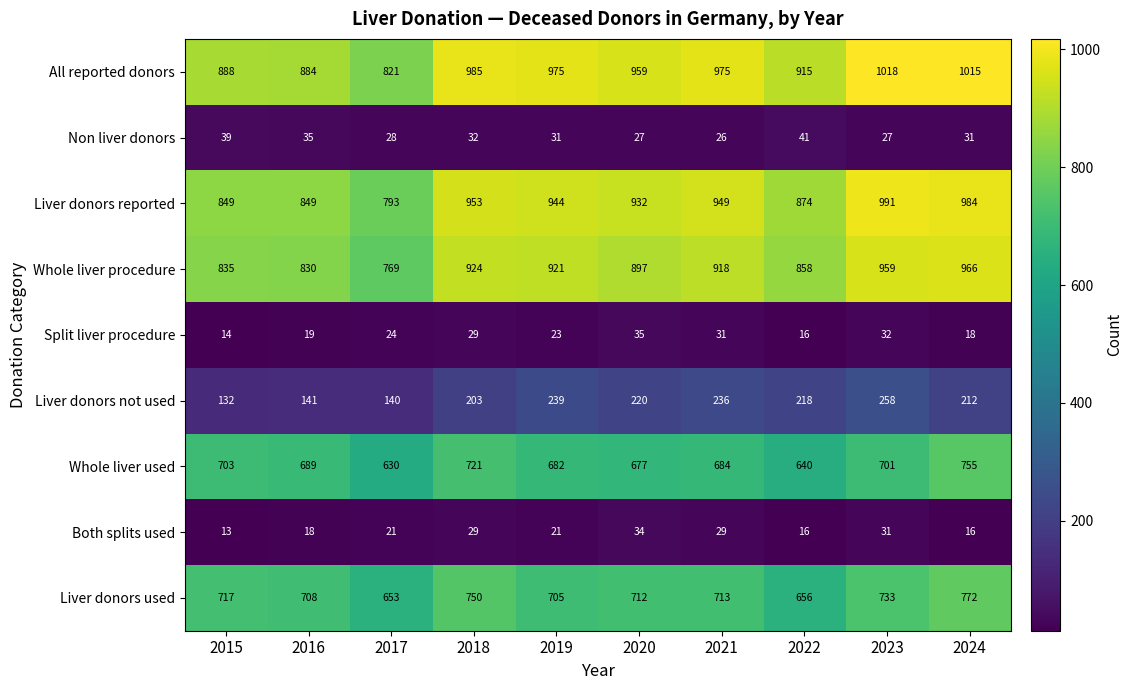

Which series has the largest total across all categories?

All reported donors